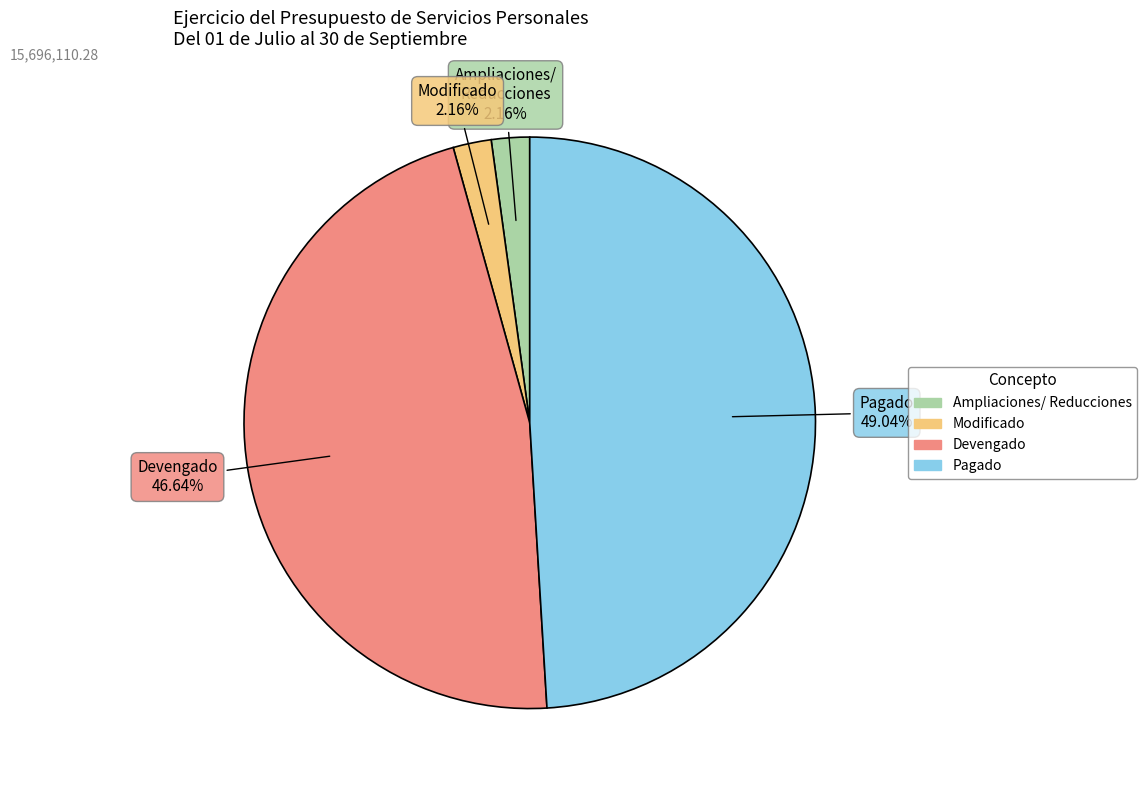

Count the number of slices in the pie.

4